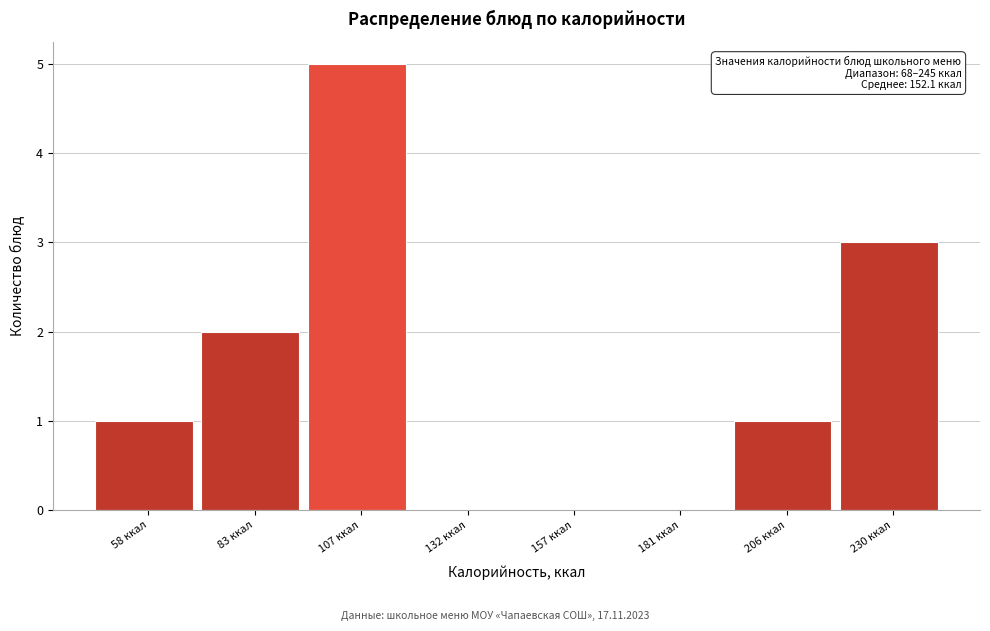

Reading right to left, extract all data points from this chart.

230 ккал=3	206 ккал=1	181 ккал=0	157 ккал=0	132 ккал=0	107 ккал=5	83 ккал=2	58 ккал=1